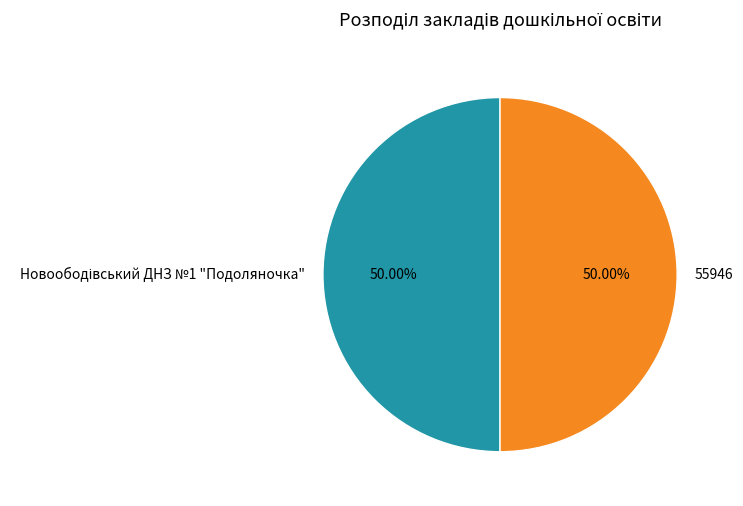

True or false: 55946 accounts for 50% of the total.

True